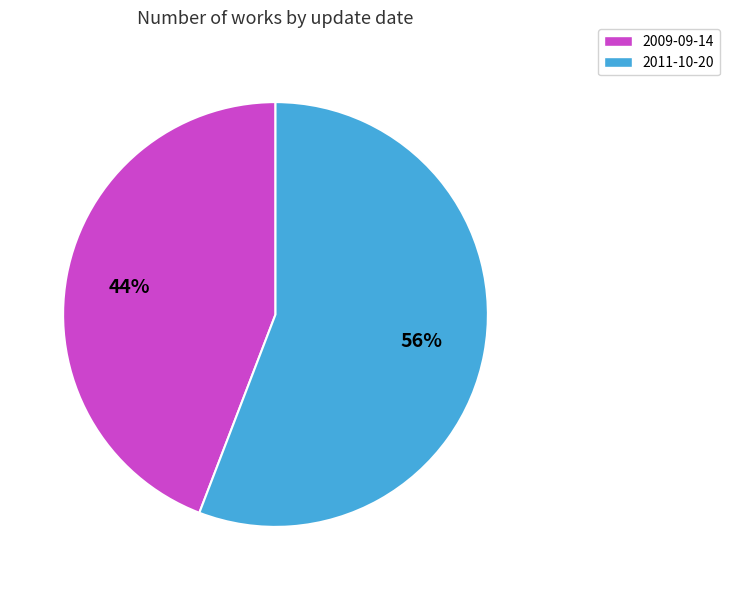

How many segments does this pie chart have?

2